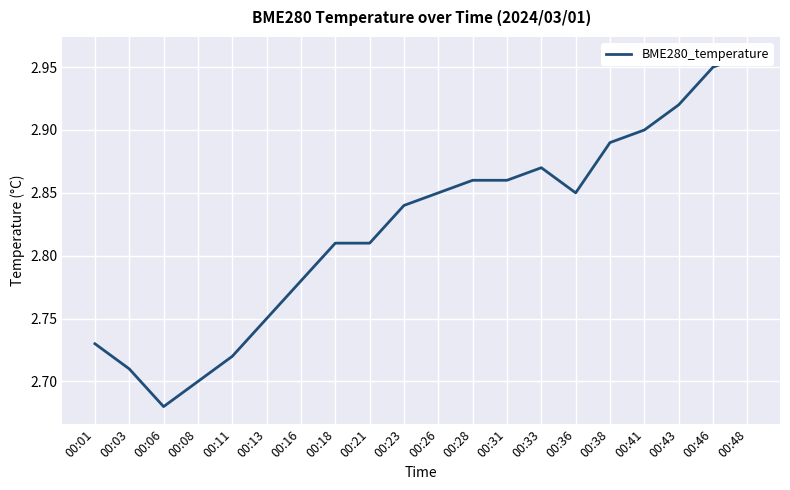

What is the change in value from 00:01 to 00:21?

+0.1